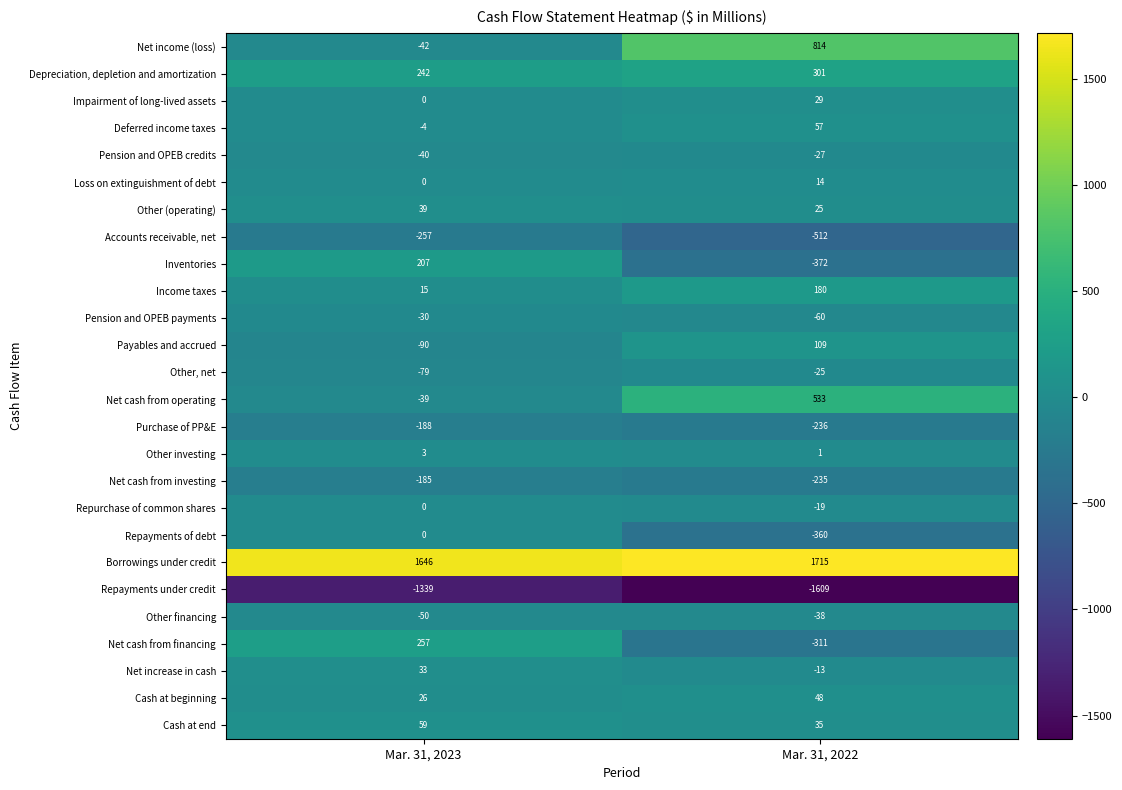

What is the total value across all series at Mar. 31, 2023?

184